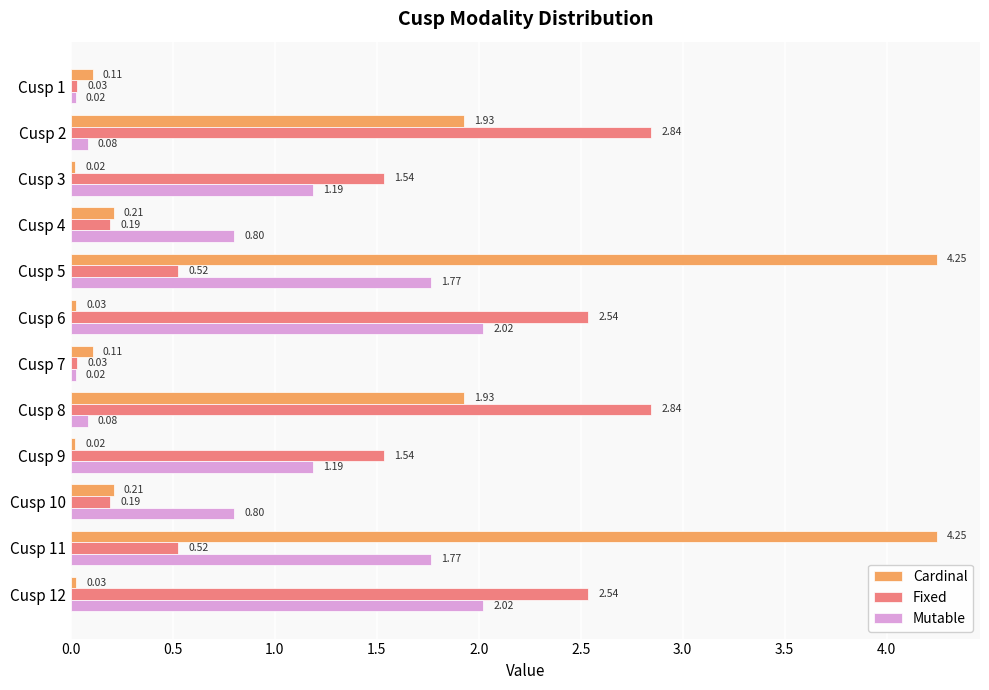

At how many categories does at least one series exceed 0?

12